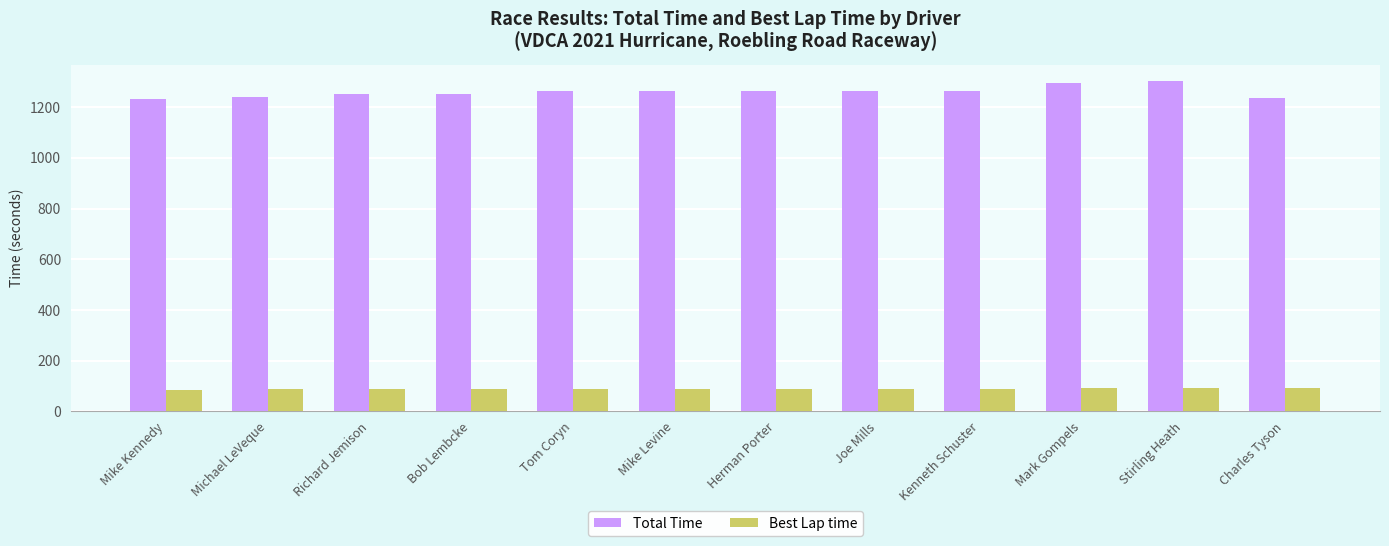

How many data points in Total Time are less than 1264?

6